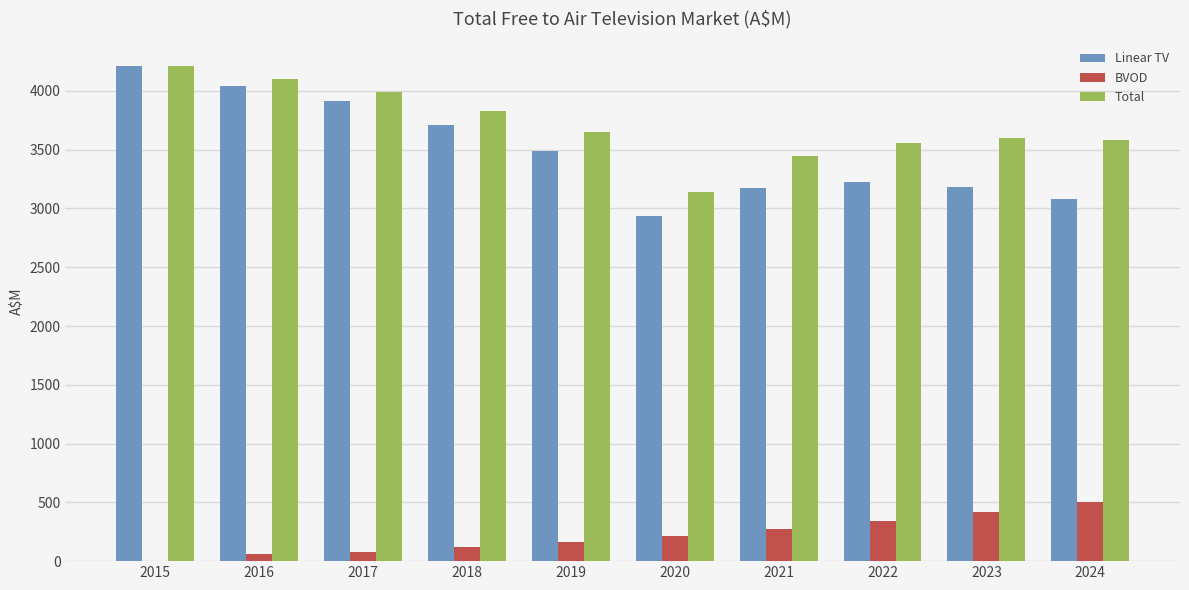

At which label does Total reach its peak?

2015